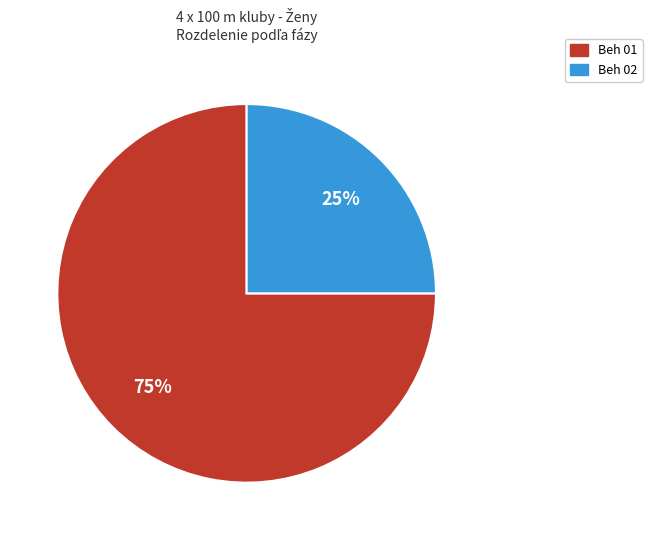

Which has a higher value, Beh 02 or Beh 01?

Beh 01